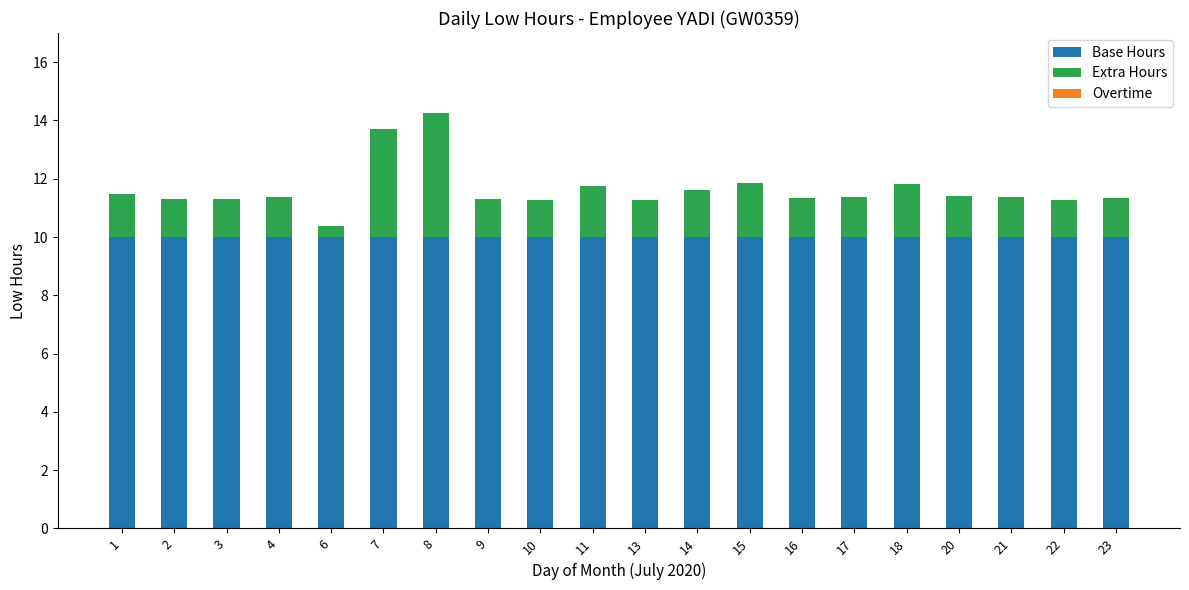

What is the sum of the Base Hours values at 10 and 14?

20.0